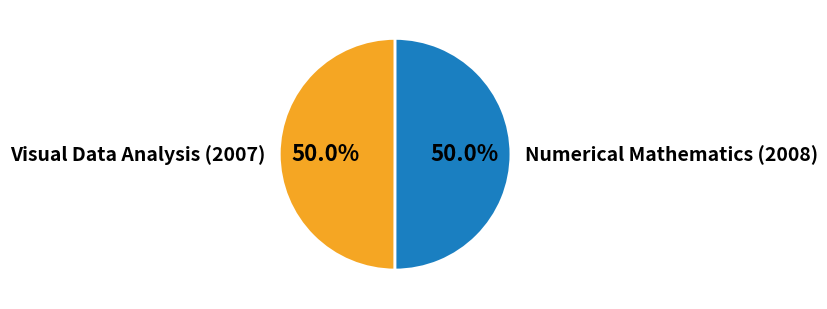

What percentage do Numerical Mathematics (2008) and Visual Data Analysis (2007) together represent?

100.0%